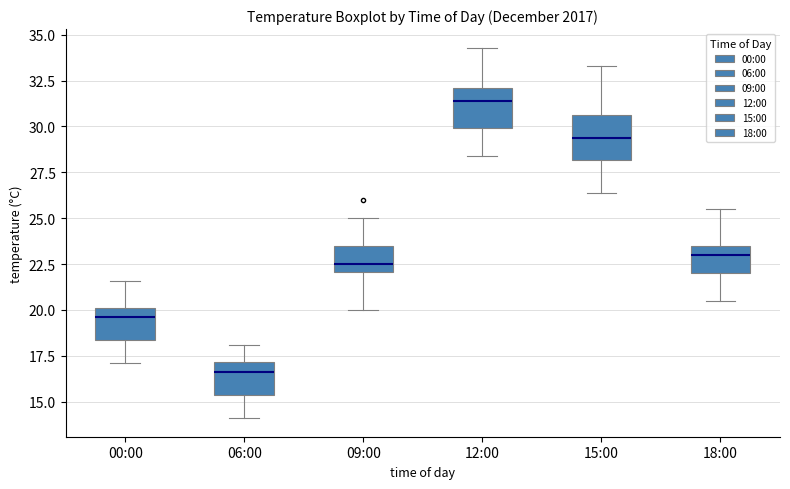

Which box's median line is the highest?

12:00